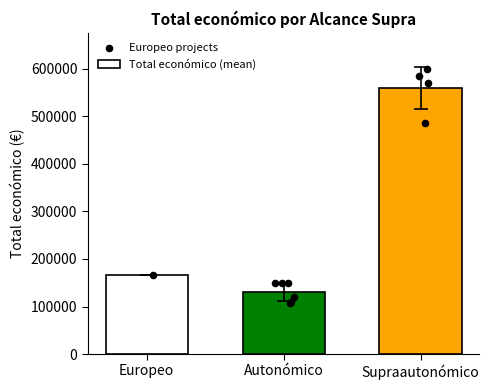

Which has a higher value, Europeo or Supraautonómico?

Supraautonómico